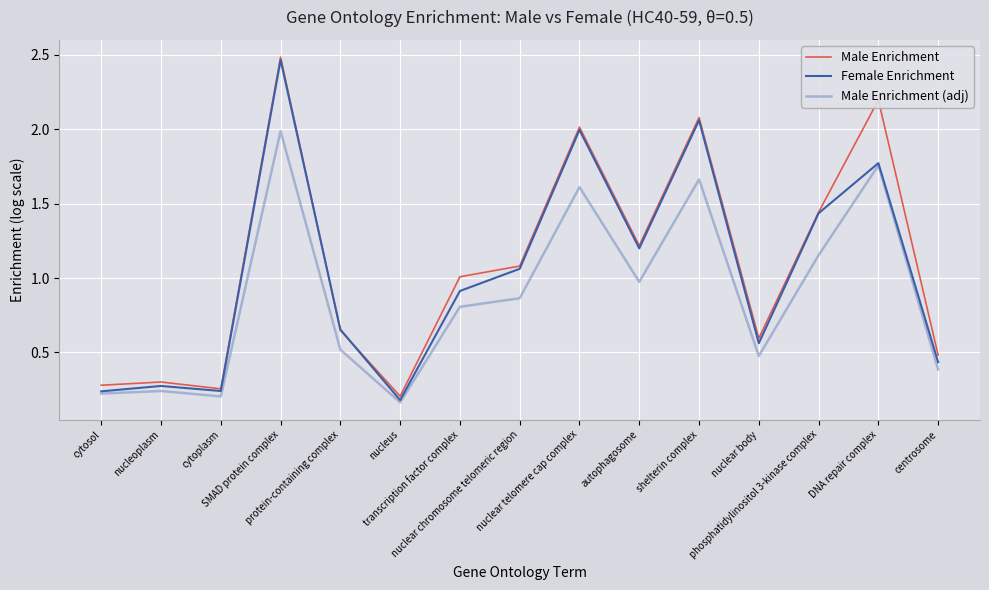

What is the difference between the second highest and second lowest values in the Male Enrichment series?

1.9